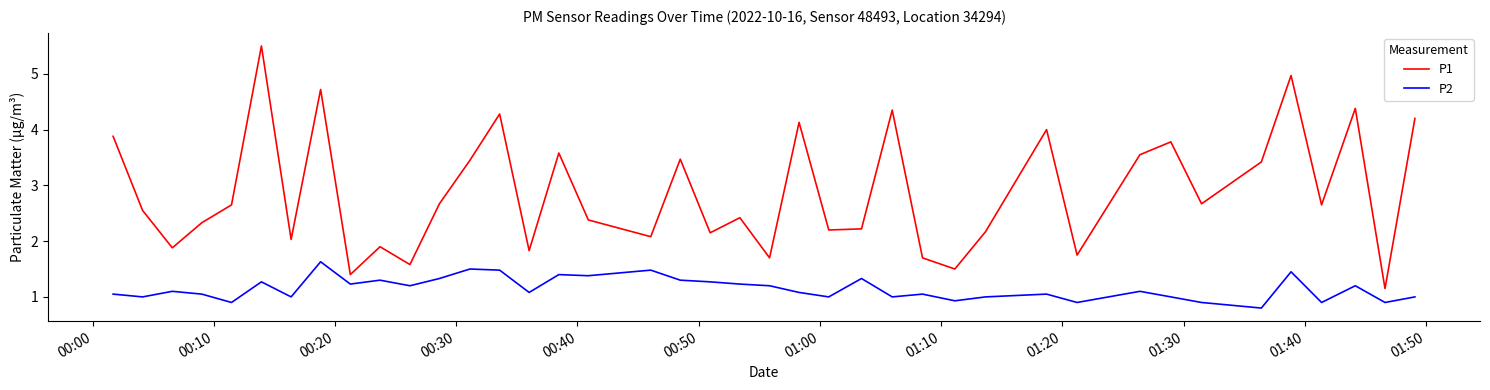

True or false: P2 and P1 intersect in this chart.

False